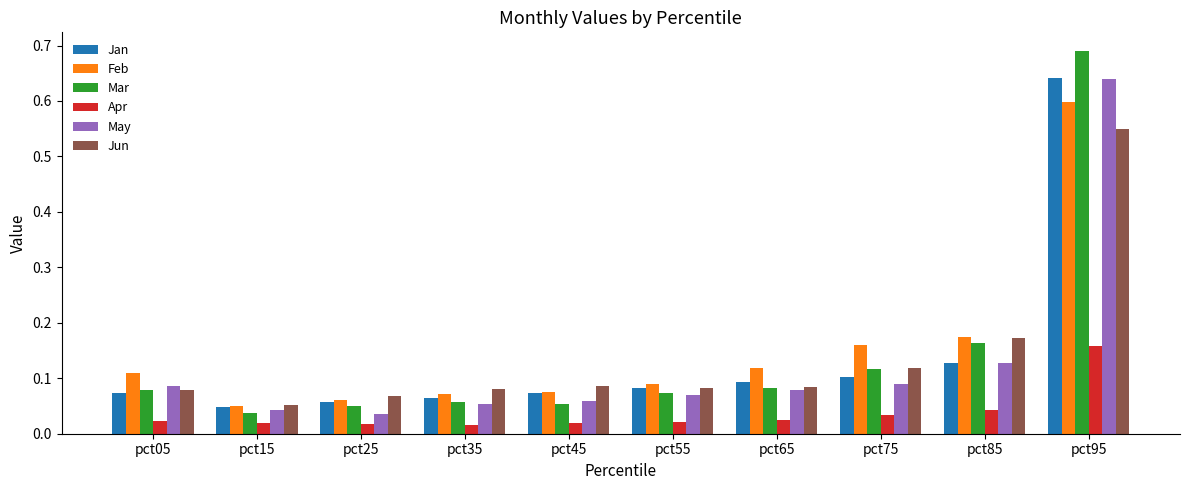

Which category has the highest value in the May series?

pct95